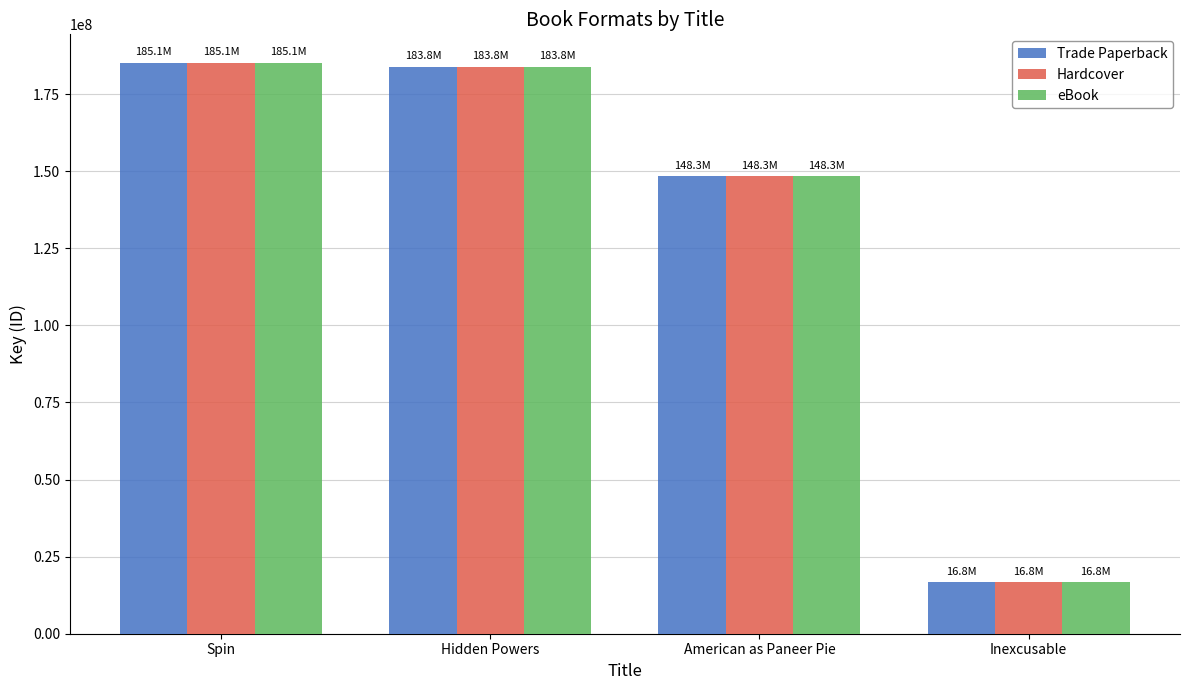

Which label corresponds to the smallest value in the chart?

Inexcusable